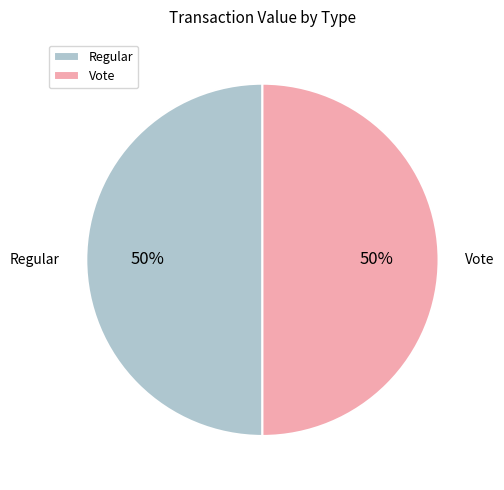

To the nearest percent, what is the average slice percentage?

50%